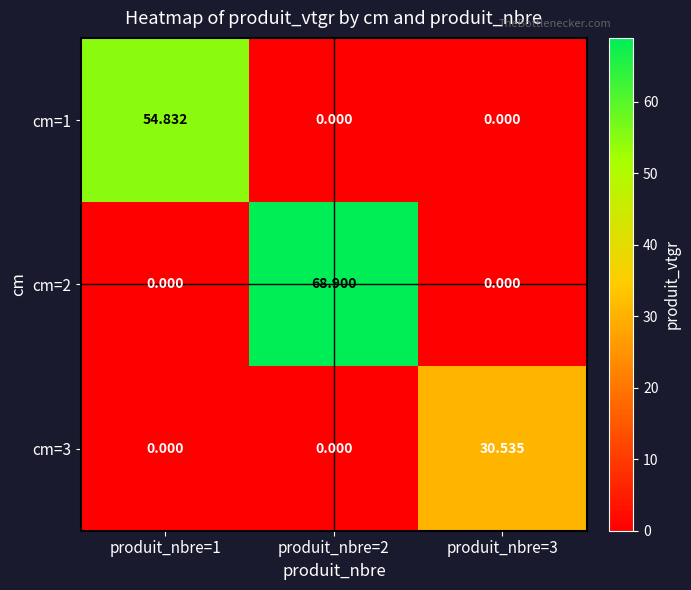

Is the value of cm=2 at produit_nbre=3 greater than the value of cm=1 at produit_nbre=1?

No